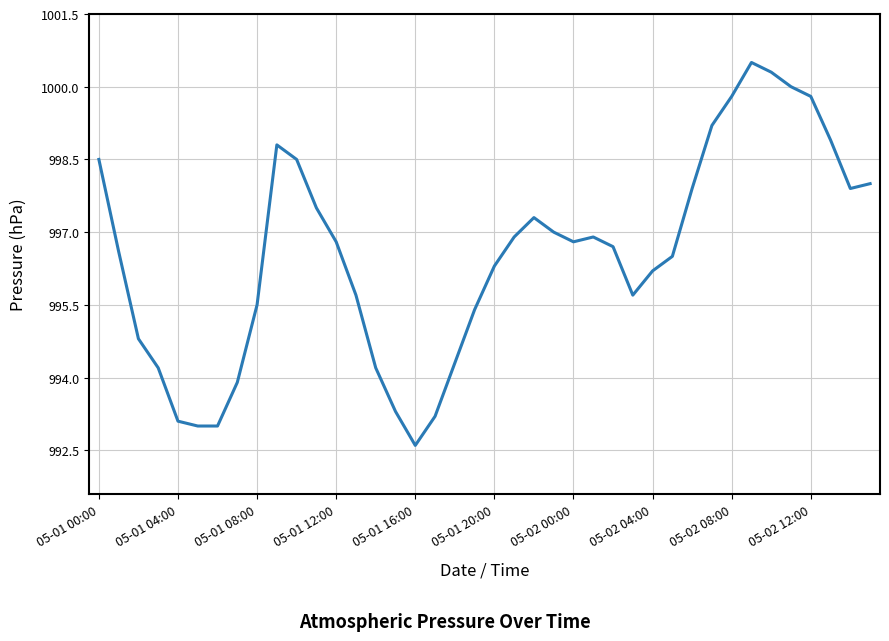

What is the minimum value shown in the chart?

992.6